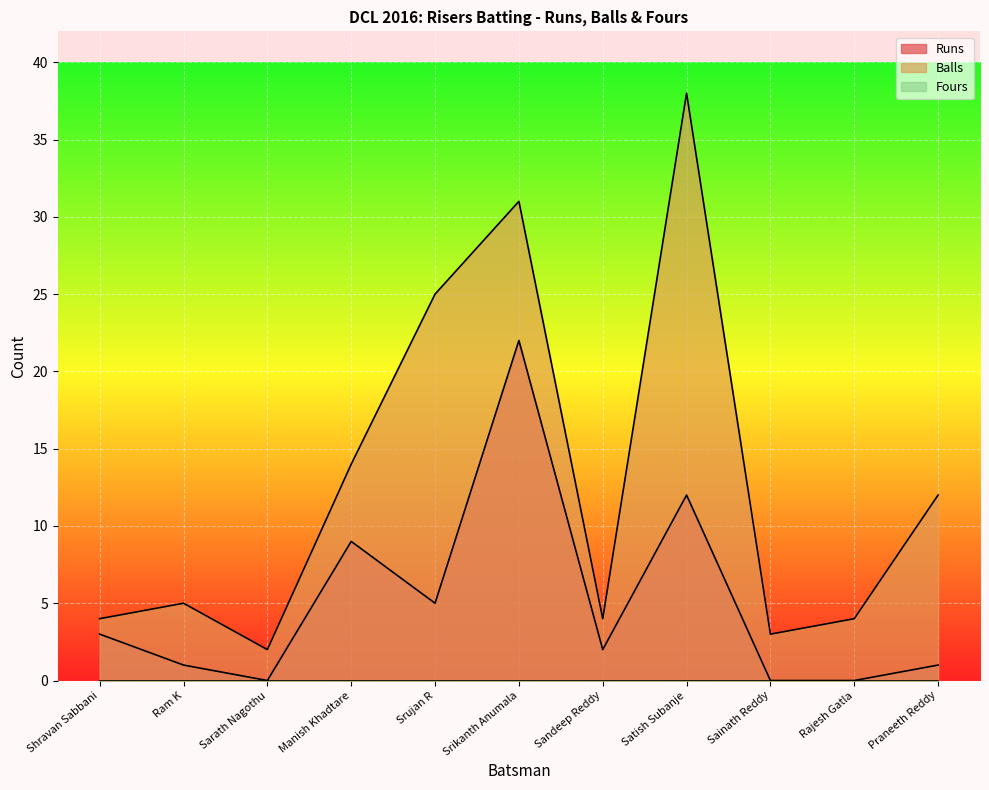

The Runs series shows 12 at Srikanth Anumala. True or false?

False